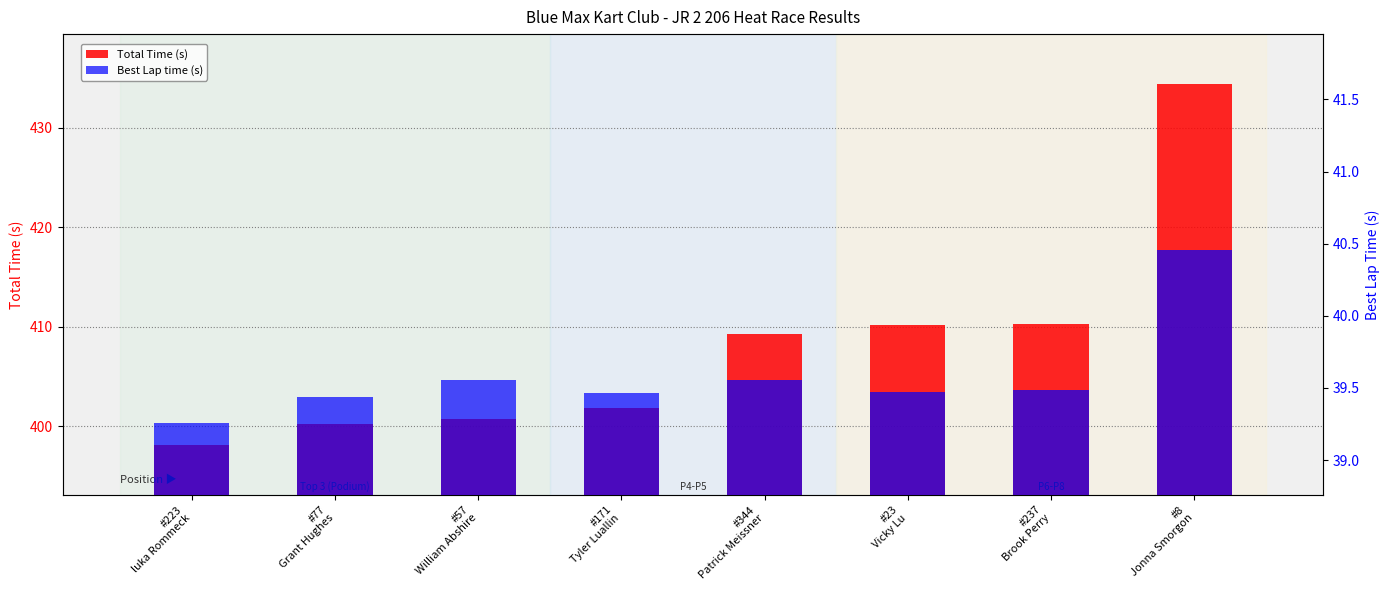

Count the number of categories in the chart.

8